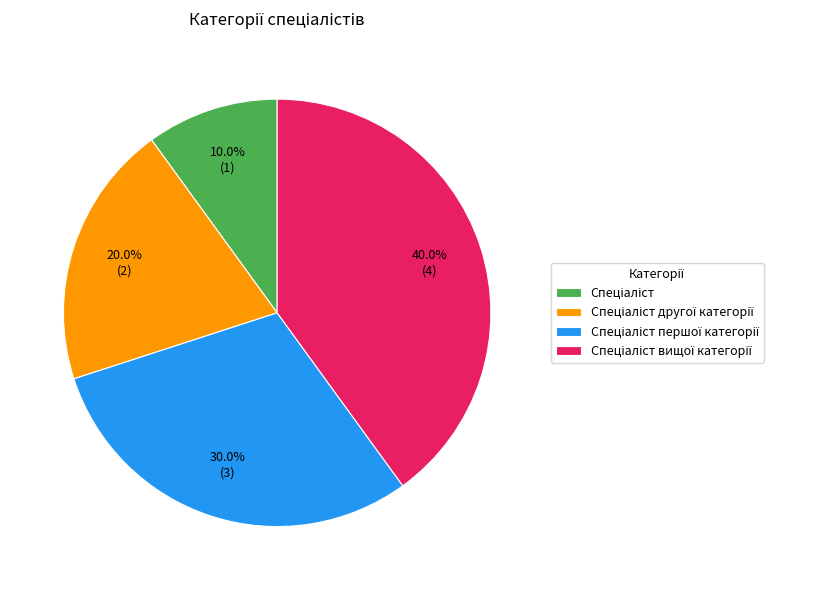

Does any single category account for the majority?

No